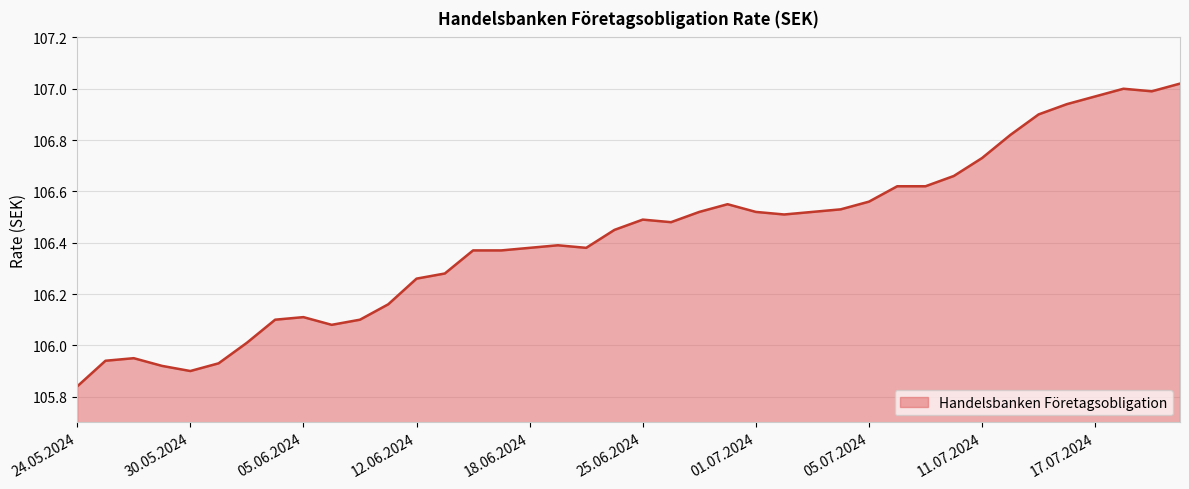

True or false: there are more than 2 points higher than both neighbors.

True